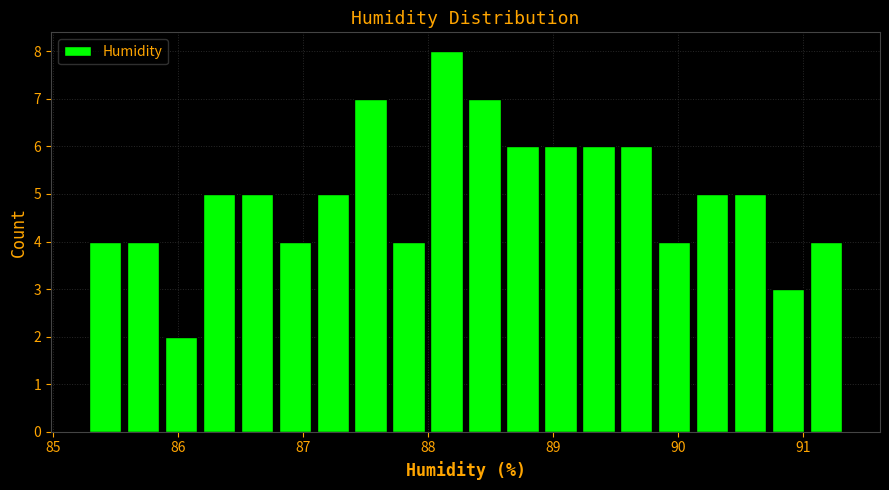

Around what value on the x-axis is the tallest bar? Give the approximate position of its centre, as read against the axis.

88.1